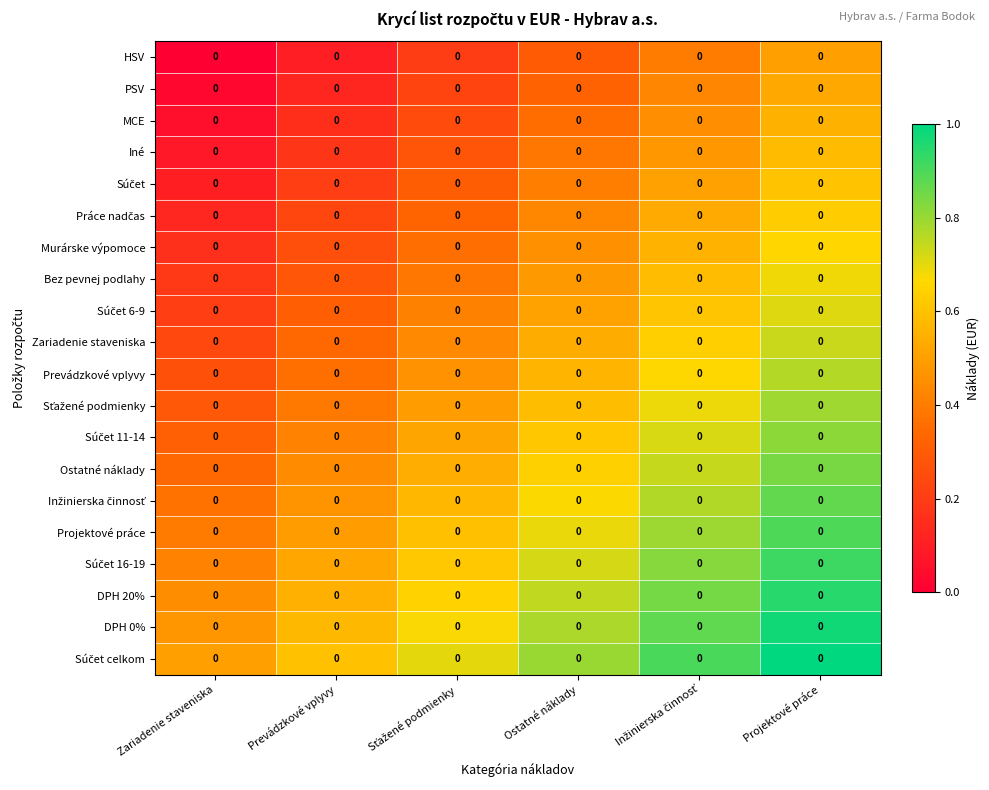

Which category has the highest value across all series?

Projektové práce